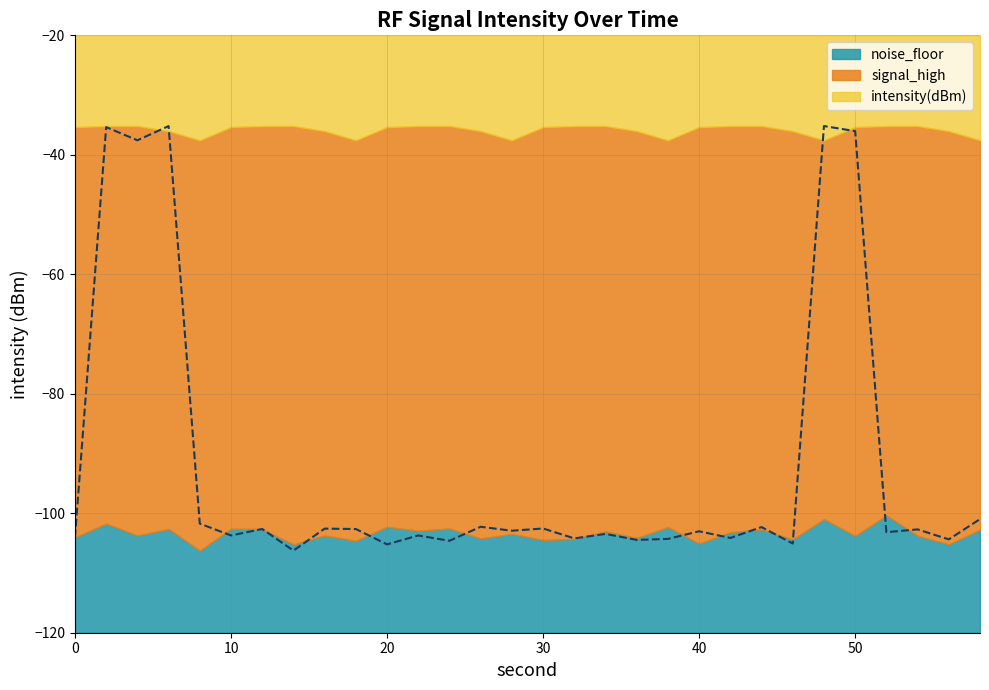

At which category does noise_floor reach its first local peak?

2